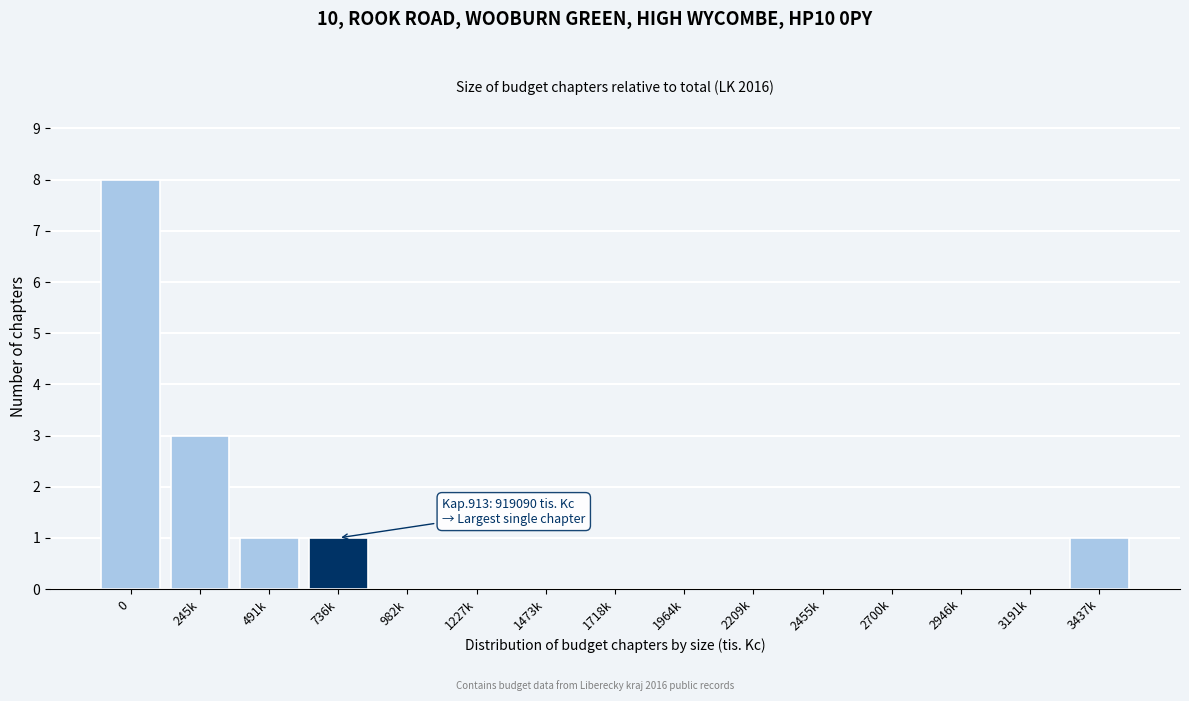

Reading right to left, extract all data points from this chart.

3437k=1	3191k=0	2946k=0	2700k=0	2455k=0	2209k=0	1964k=0	1718k=0	1473k=0	1227k=0	982k=0	736k=1	491k=1	245k=3	0=8